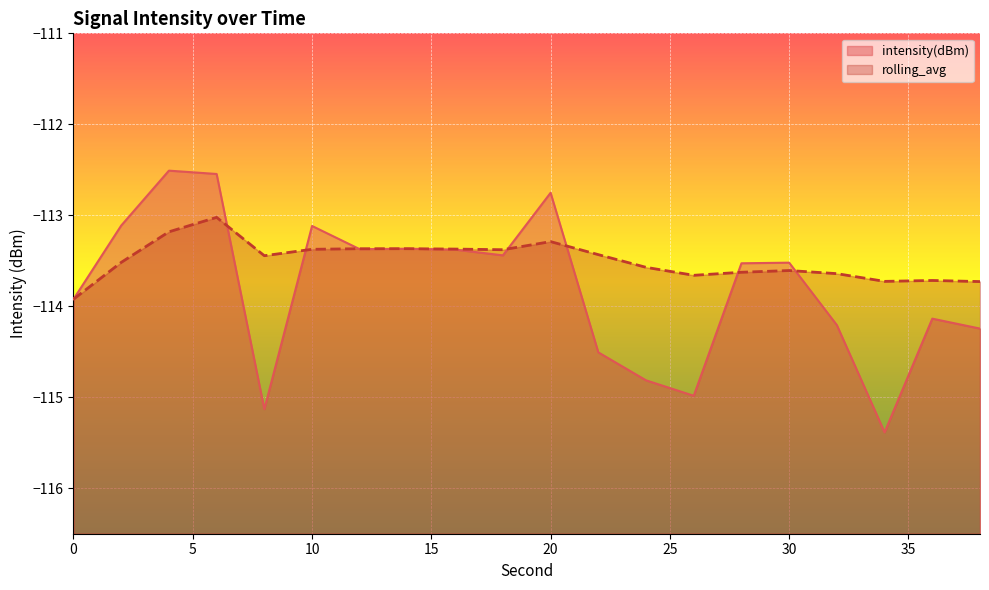

True or false: rolling_avg has a value of -64.1 at 6.

False